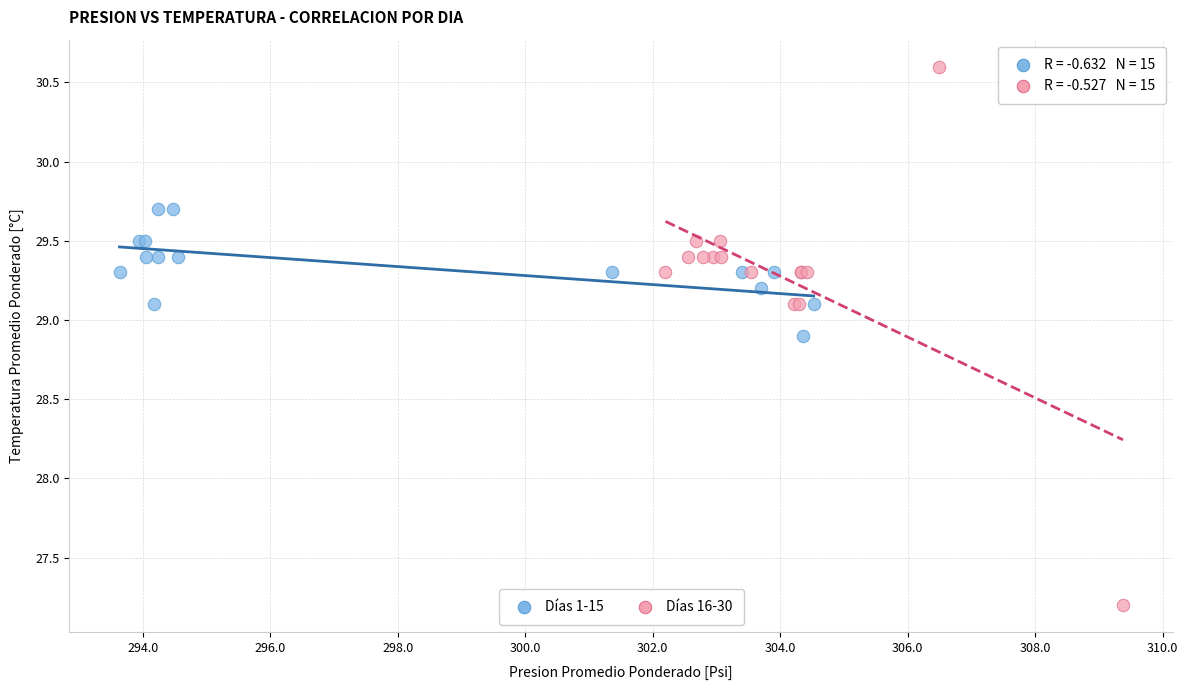

Which series contains the highest Y value?

Días 16-30